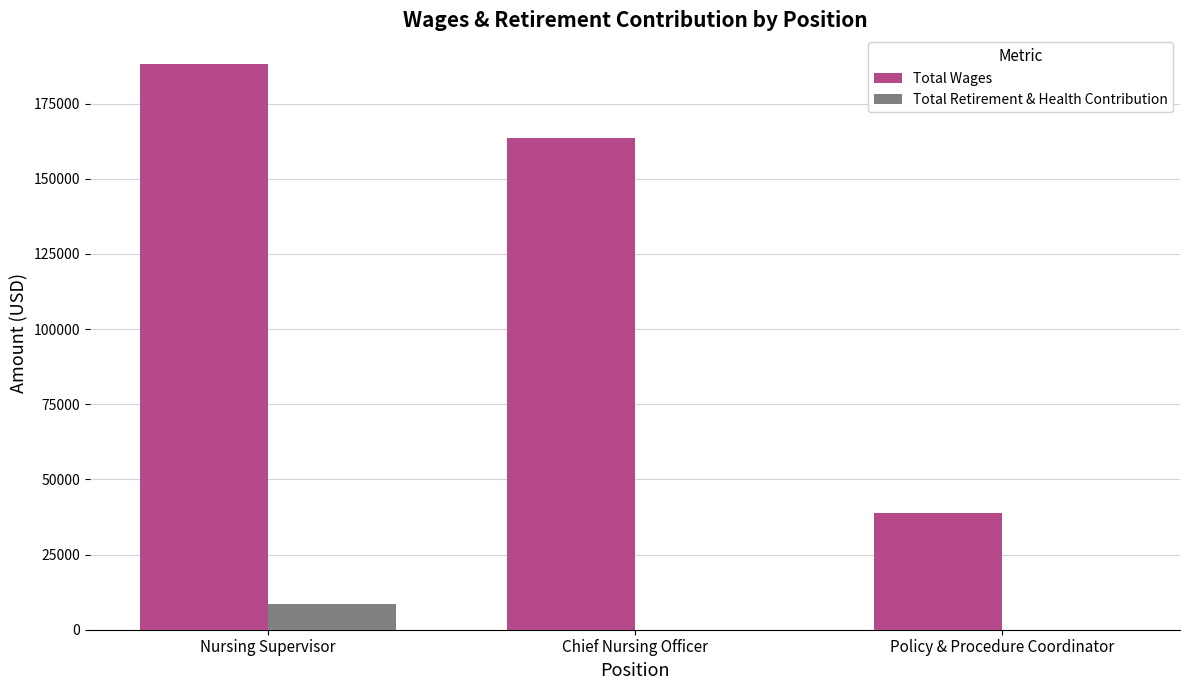

Is the value of Total Retirement & Health Contribution at Policy & Procedure Coordinator greater than the value of Total Wages at Chief Nursing Officer?

No